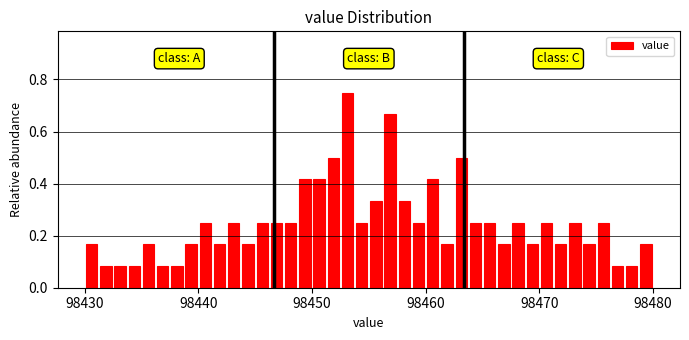

Read against the x-axis, roughly where is the centre of the tallest bar?

98453